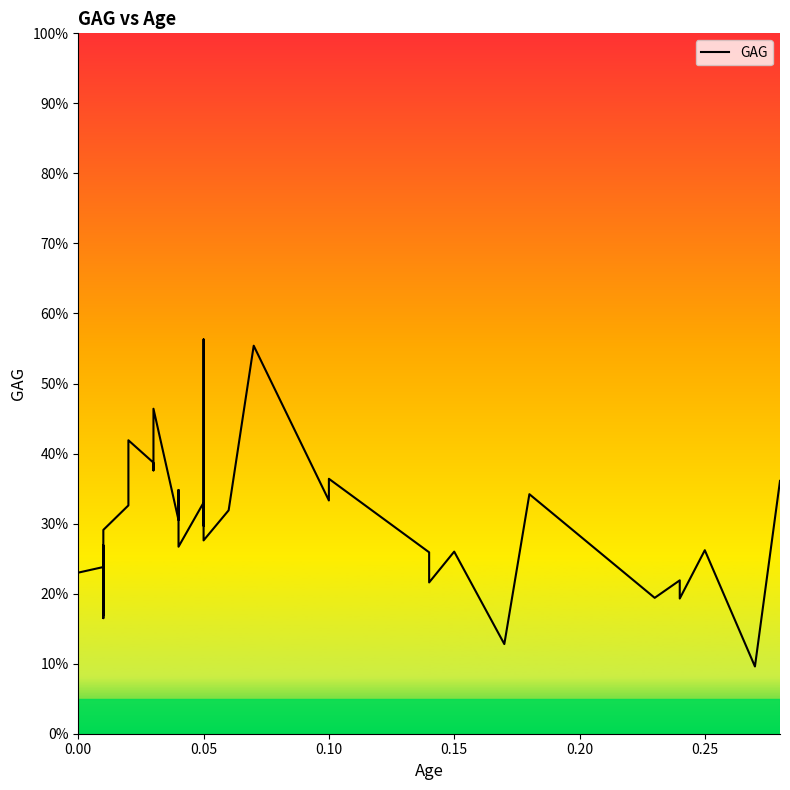

What is the difference between the maximum and minimum values?

46.7